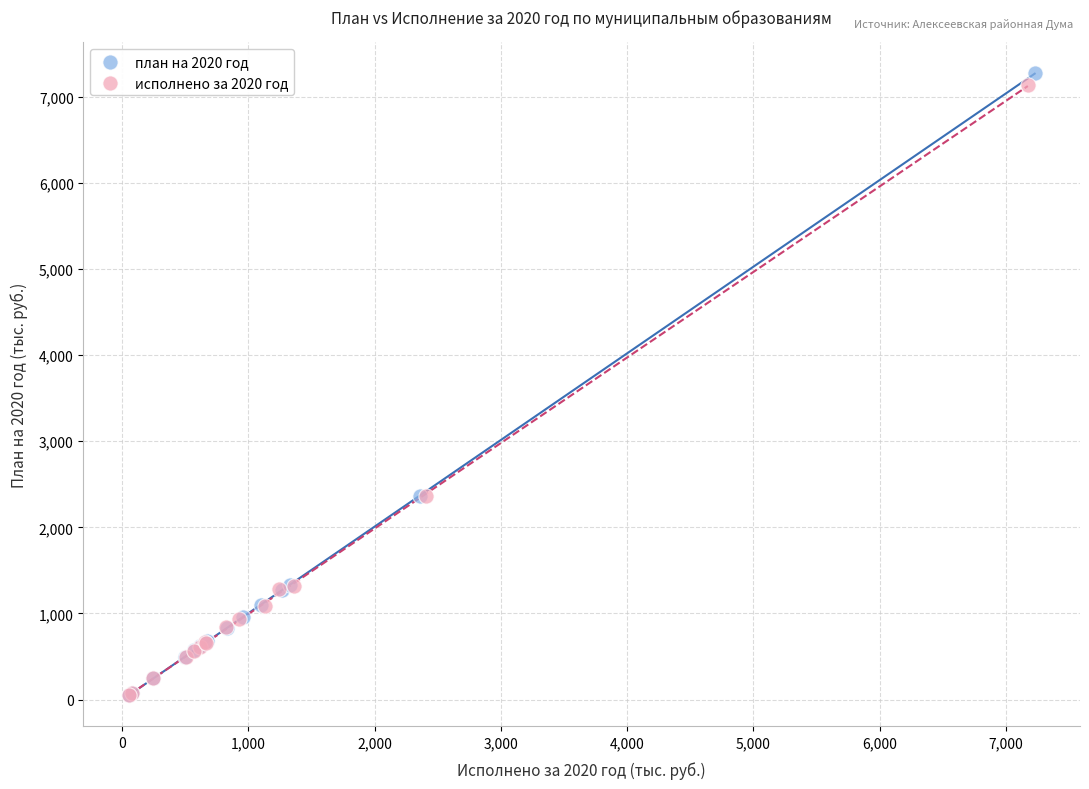

Which series has the widest spread of Y values?

план на 2020 год